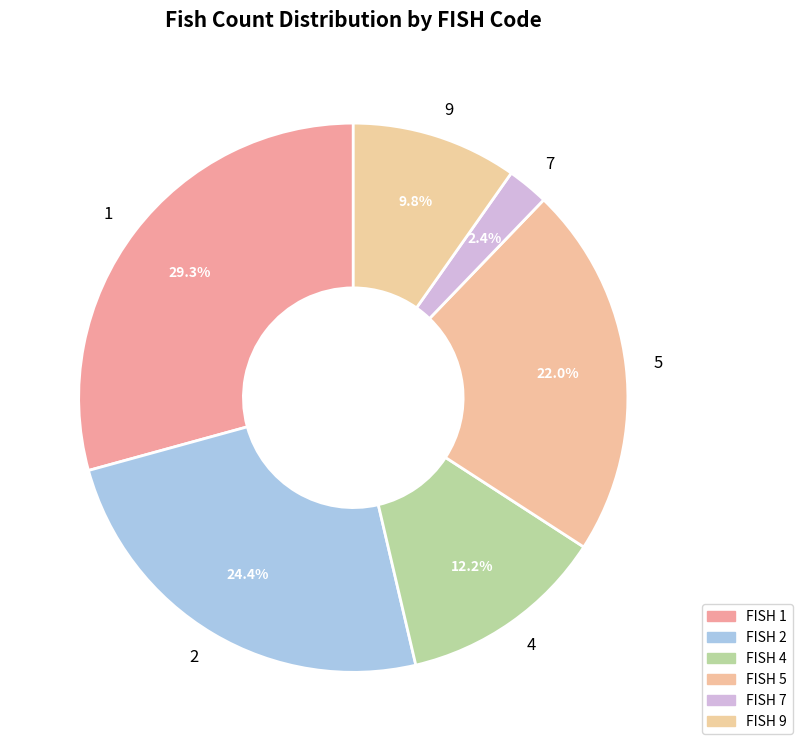

Rank the categories by value from highest to lowest.

FISH 1, FISH 2, FISH 5, FISH 4, FISH 9, FISH 7